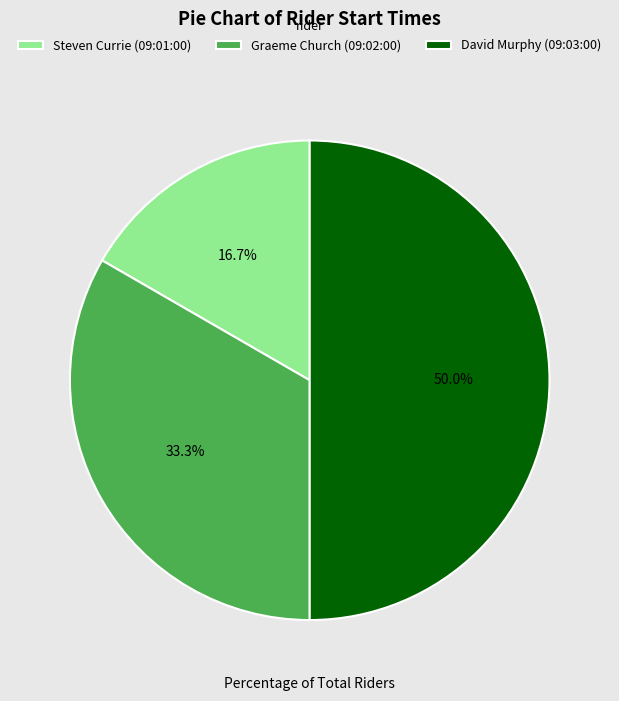

To the nearest percent, what is the combined percentage of Steven Currie (09:01:00) and David Murphy (09:03:00)?

67%